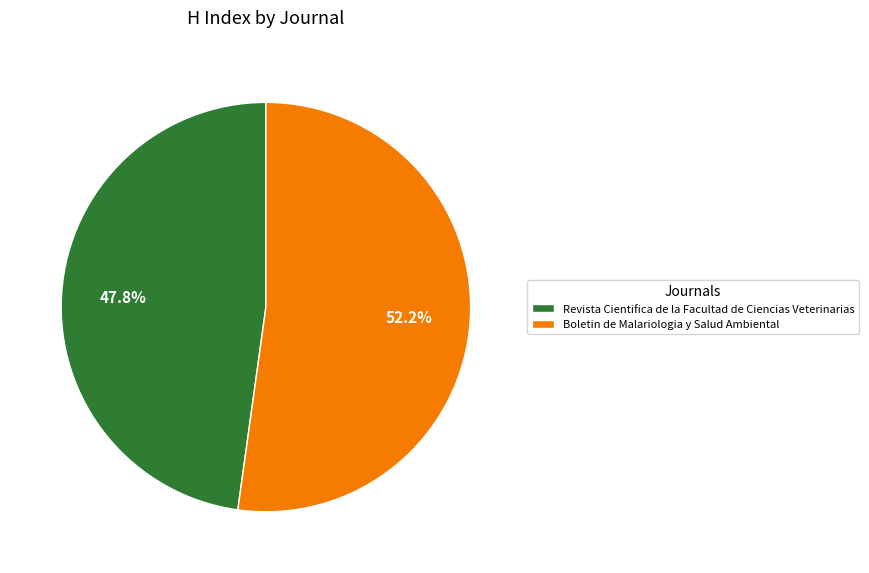

How many slices are in this pie chart?

2